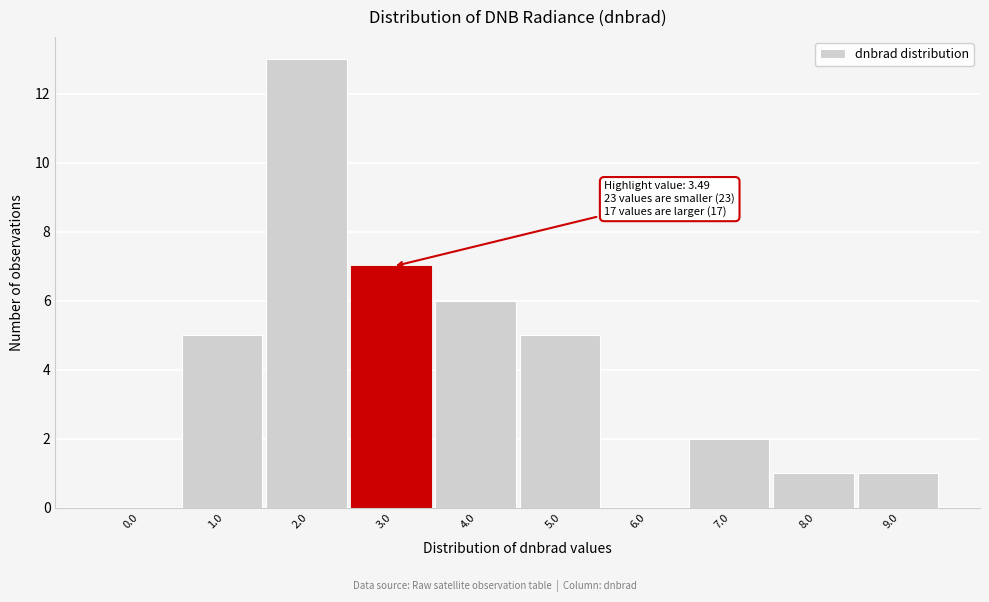

Reading right to left, list all the values displayed in this chart.

9.0=1	8.0=1	7.0=2	6.0=0	5.0=5	4.0=6	3.0=7	2.0=13	1.0=5	0.0=0